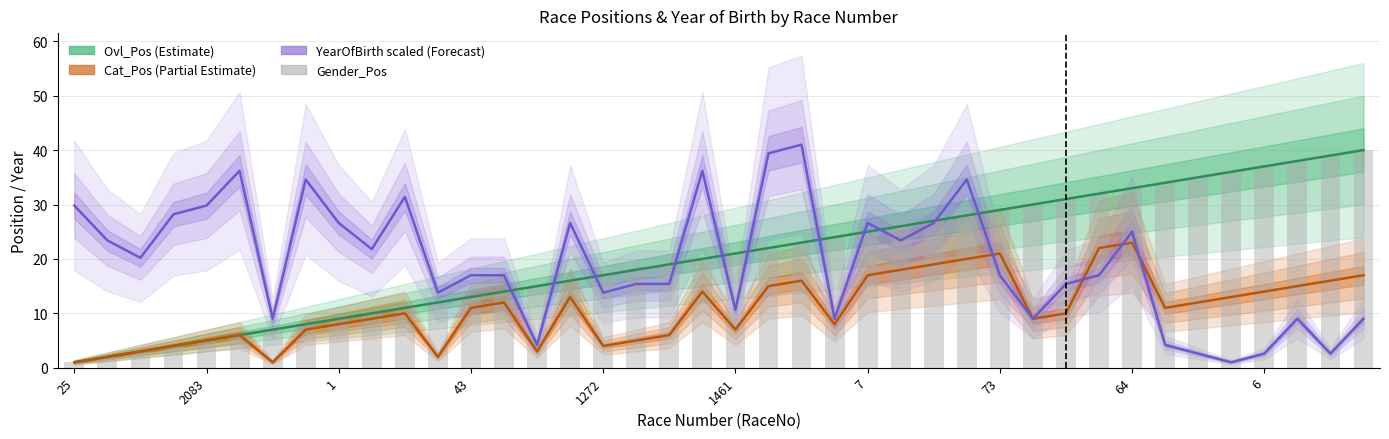

Read the Ovl_Pos value at 11.

12.0